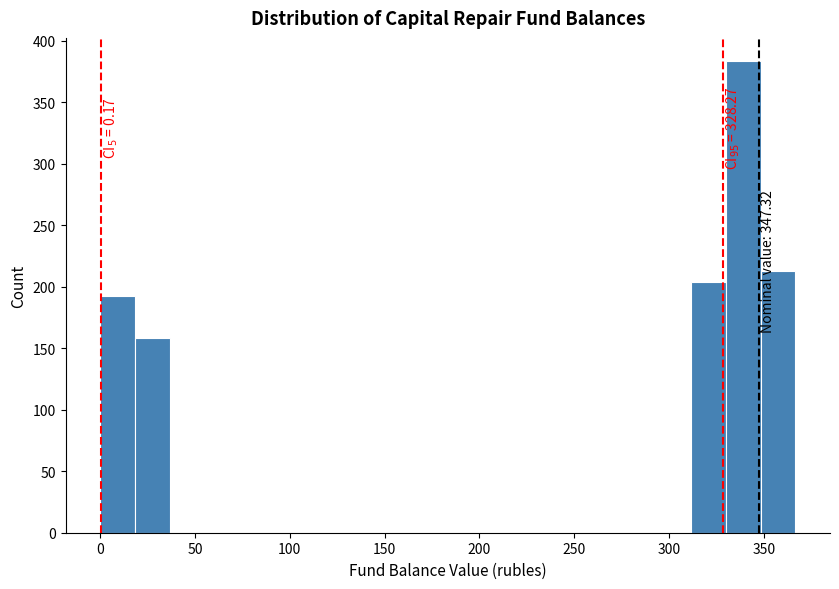

Read against the x-axis, roughly where is the centre of the tallest bar?

340